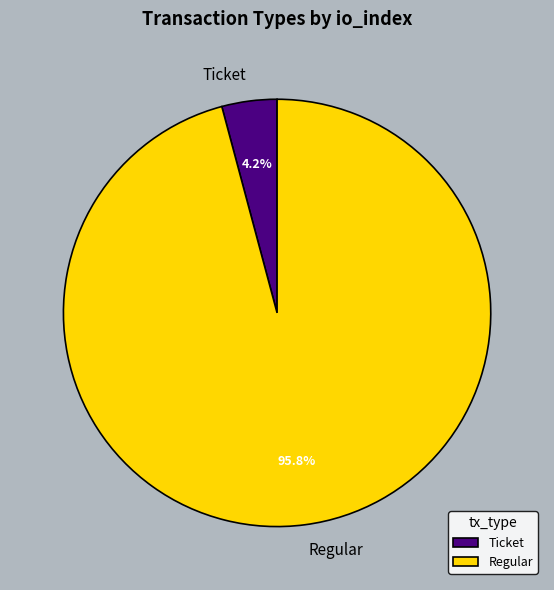

How much of the chart is everything except Ticket?

95.8%